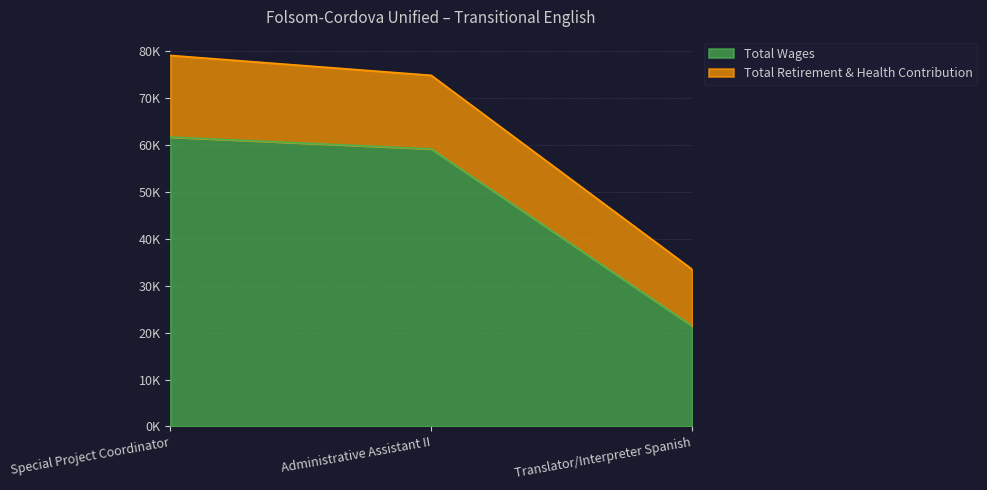

What are all the series names shown in the legend?

Total Wages, Total Retirement & Health Contribution